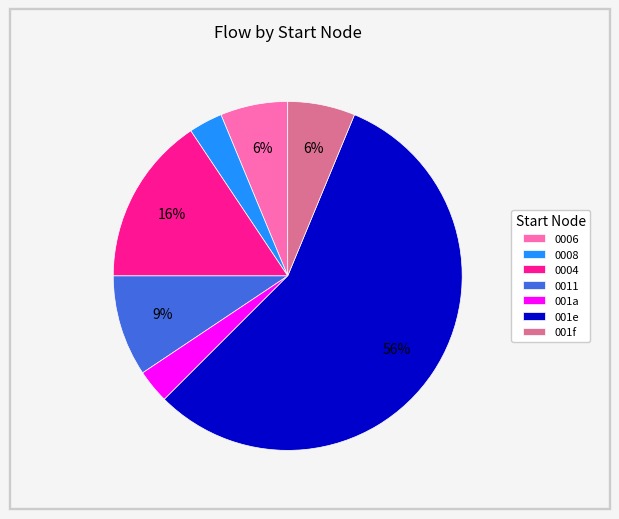

Count the number of slices in the pie.

7